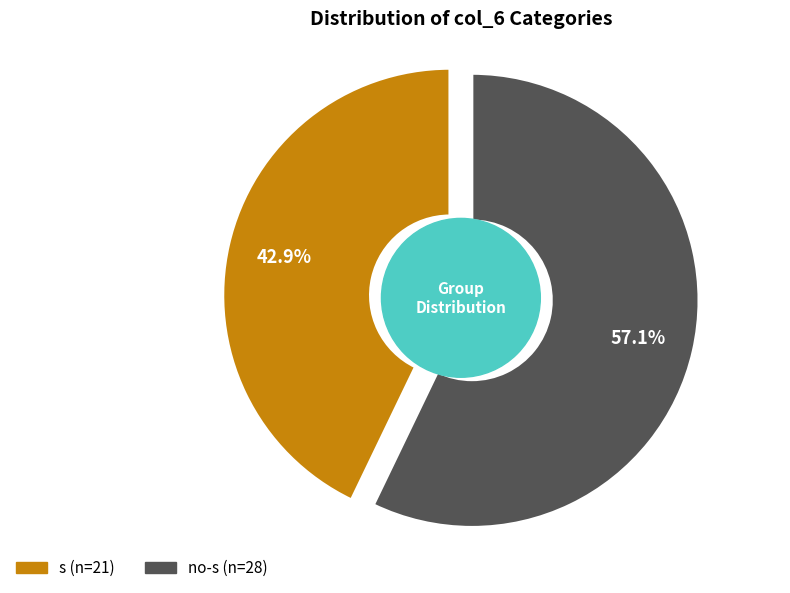

Combined, what portion of the pie is s and no-s?

100.0%